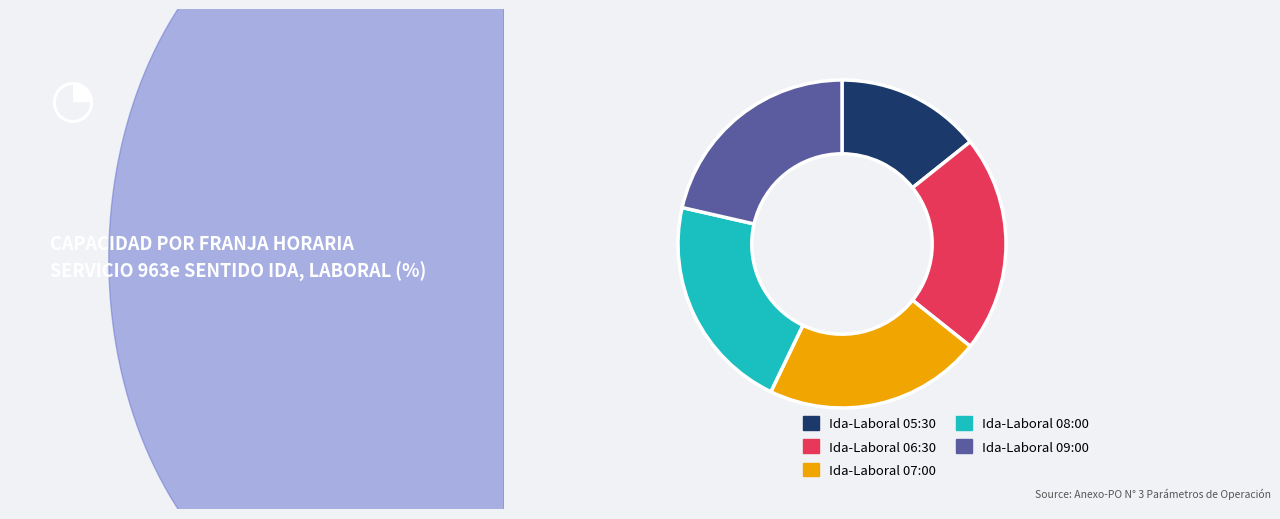

Do Ida-Laboral 05:30 and Ida-Laboral 07:00 together represent more than half of the pie?

No